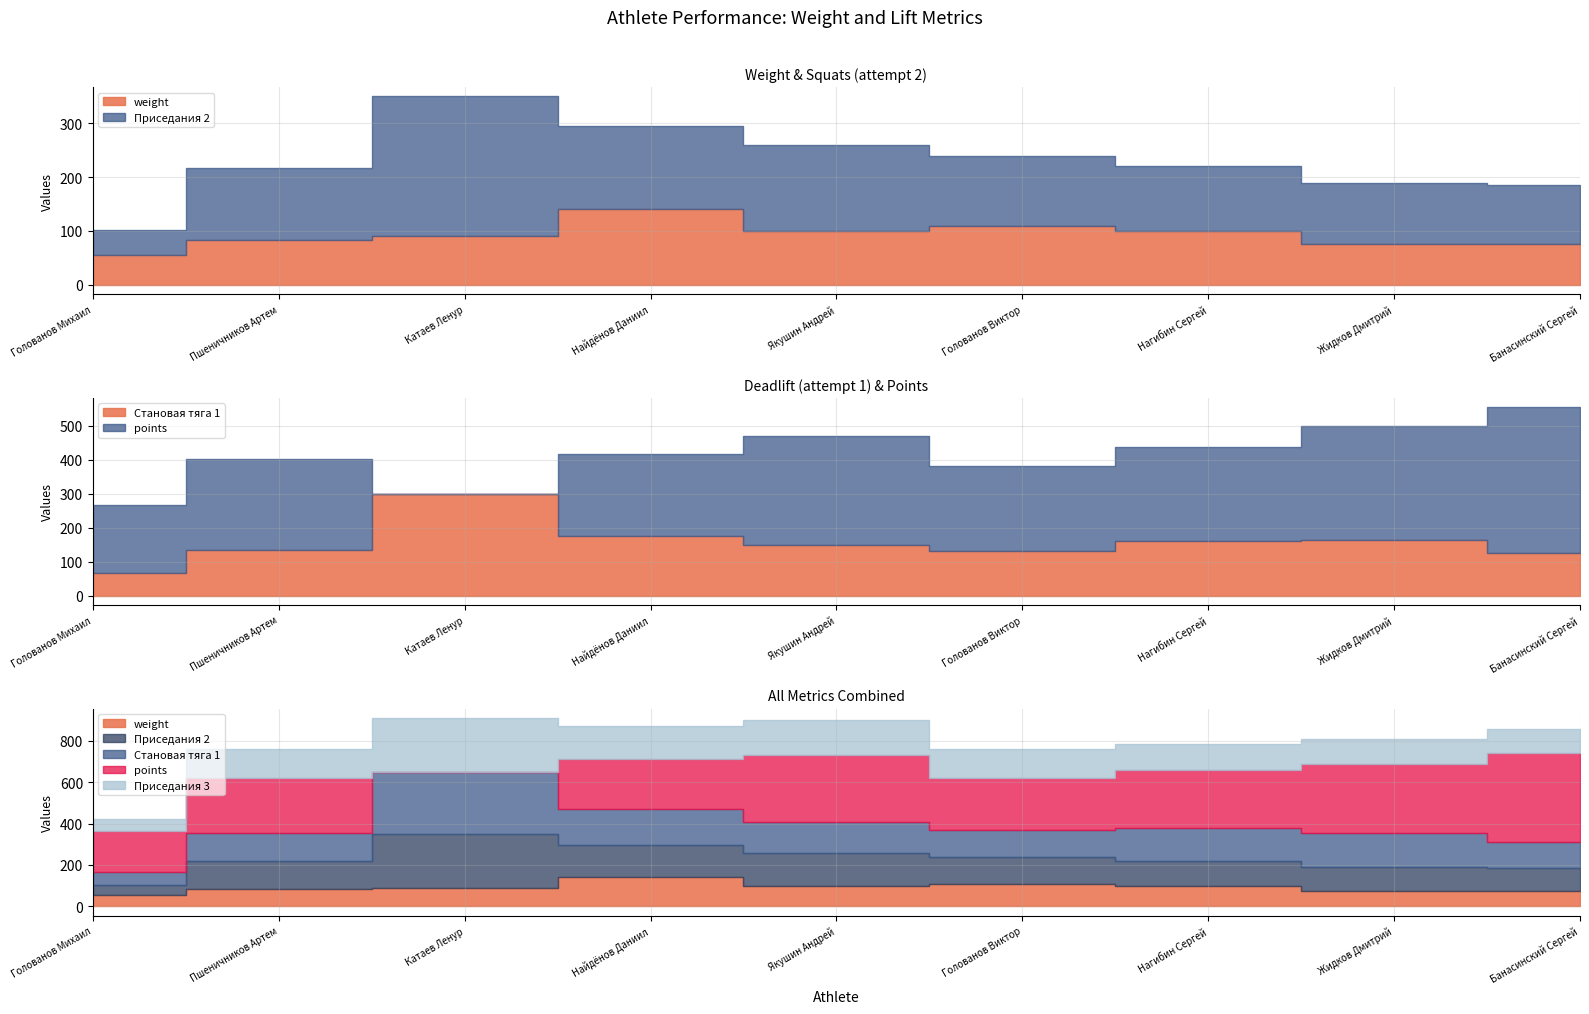

What position from the right is Катаев Ленур?

7